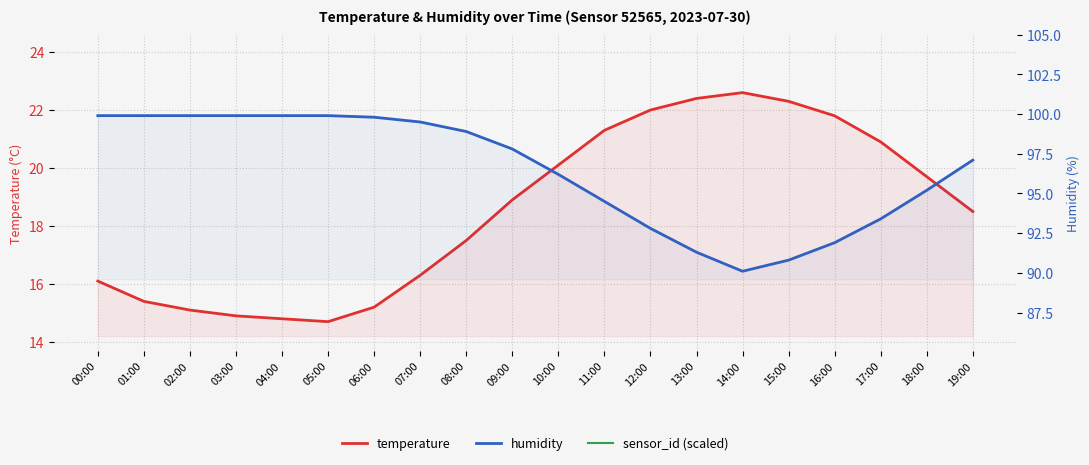

Which series has the largest total across all categories?

humidity